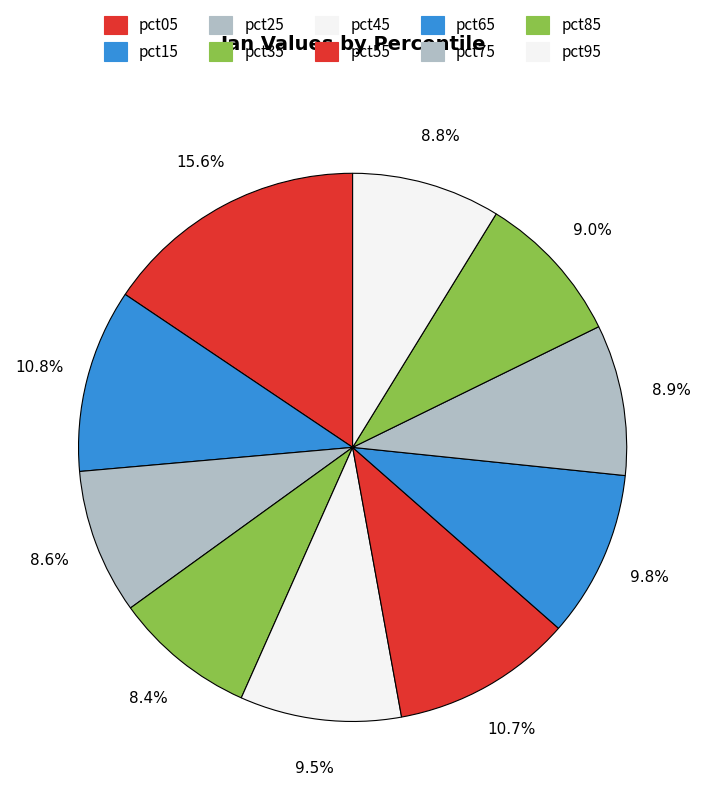

How many segments does this pie chart have?

10